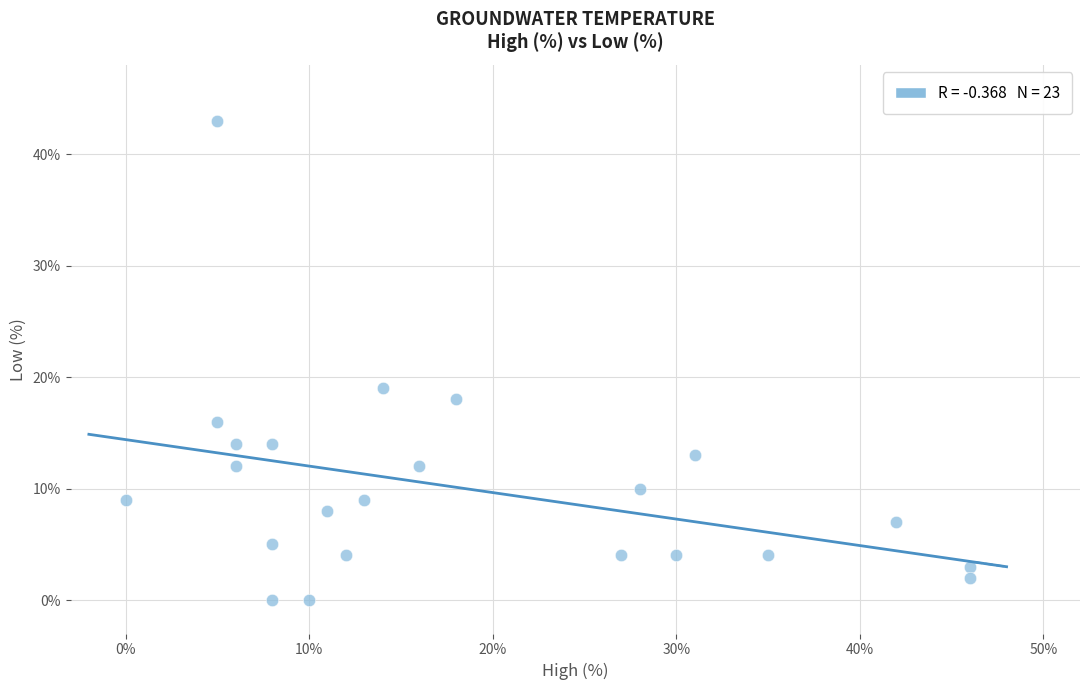

What Y value in the scatter plot is closest to 21?

19